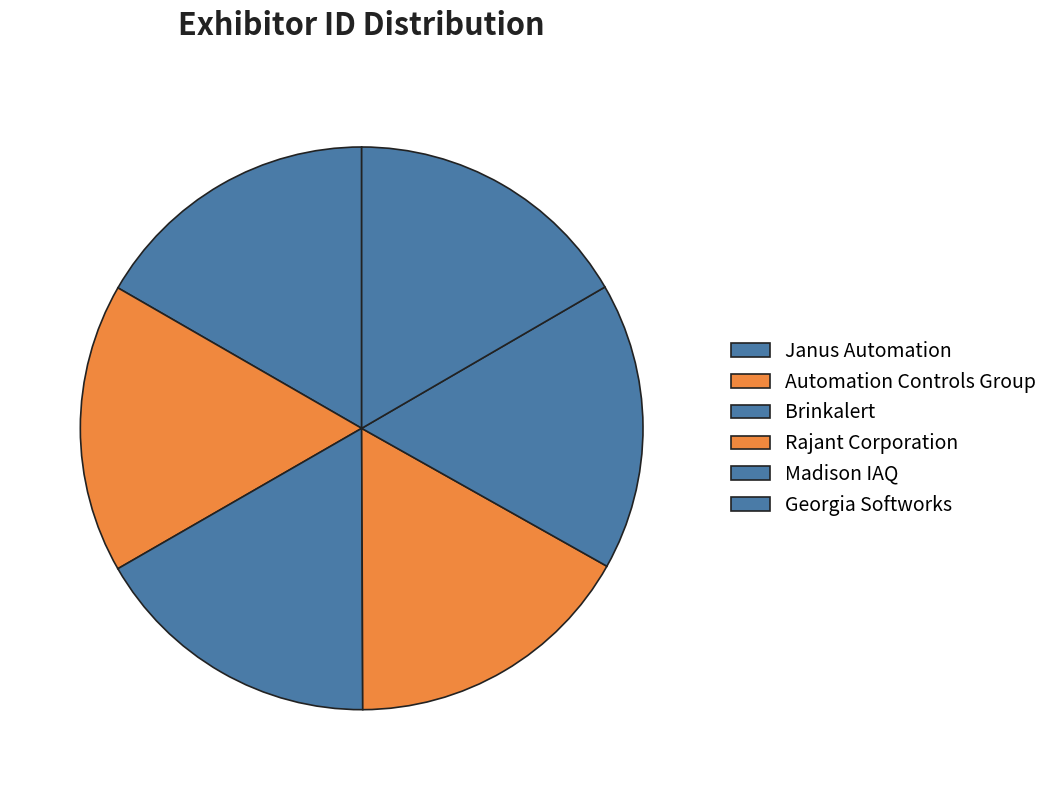

Is there any slice that represents more than half of the pie?

No